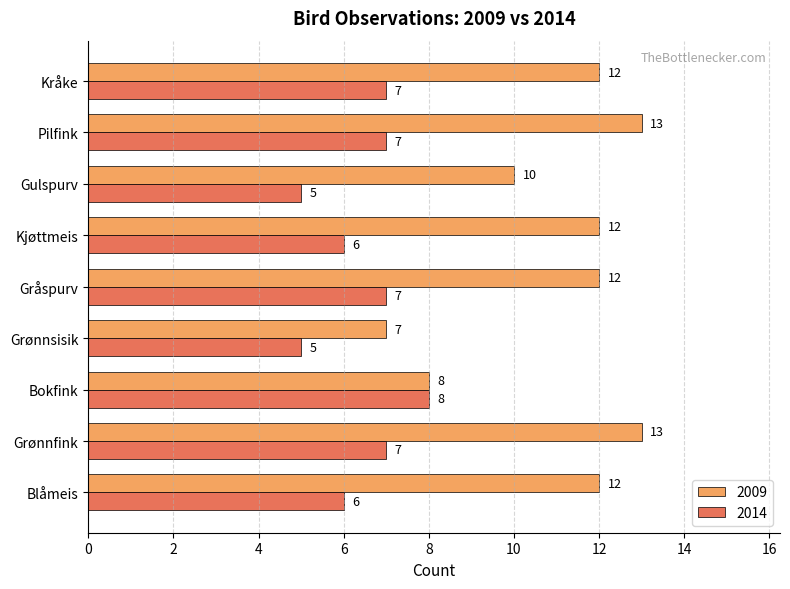

Rank the series by their maximum value, from highest to lowest.

2009, 2014